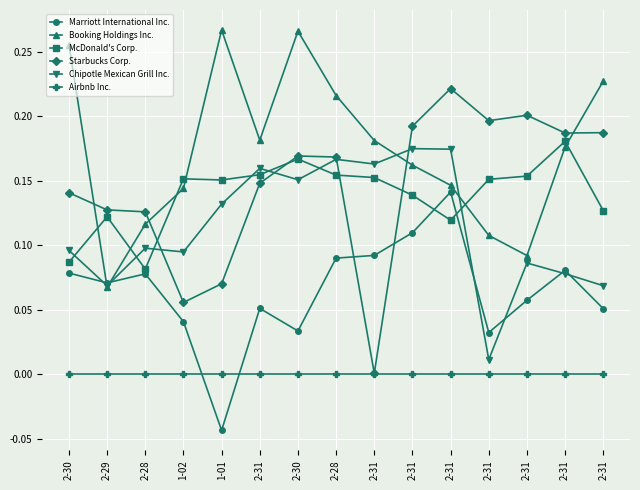

Which series has the largest total across all categories?

Booking Holdings Inc.